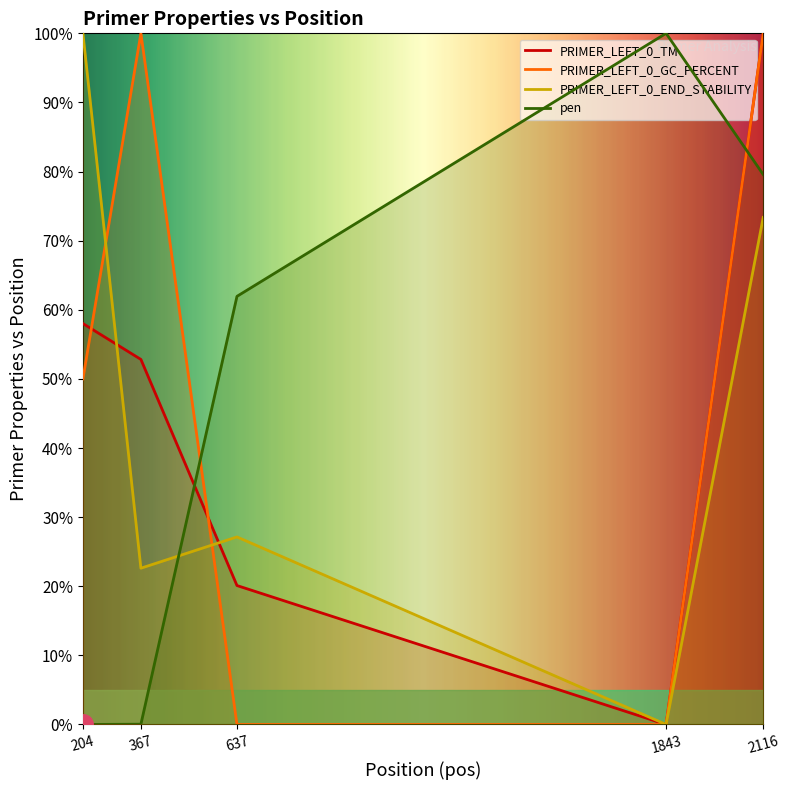

Is the value of PRIMER_LEFT_0_END_STABILITY at 204 greater than the value of PRIMER_LEFT_0_TM at 2116?

No